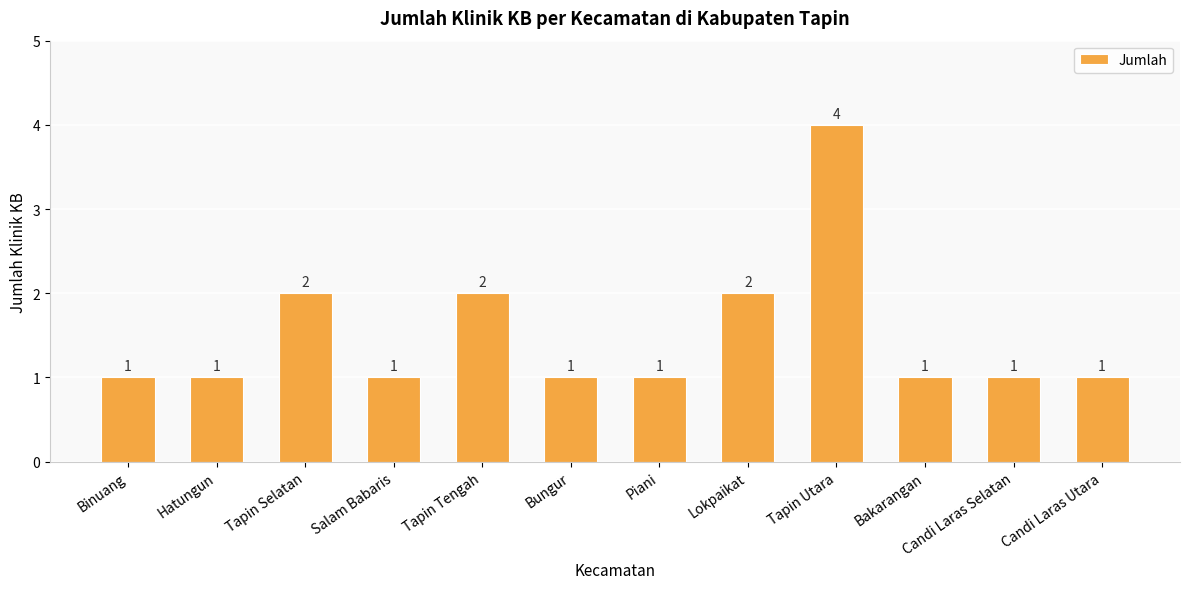

Approximately how many times larger is the value at Bungur compared to Hatungun?

1.0